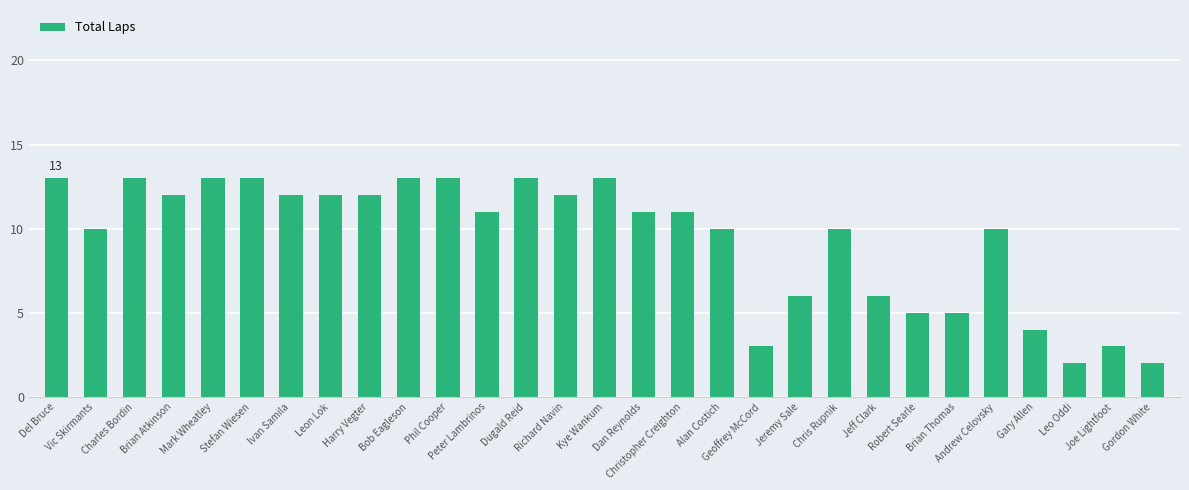

What is the value of the 27th bar from the left?

2